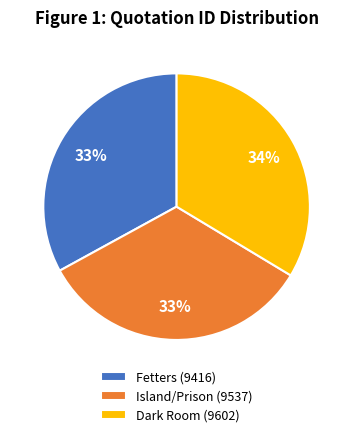

How many slices are in this pie chart?

3